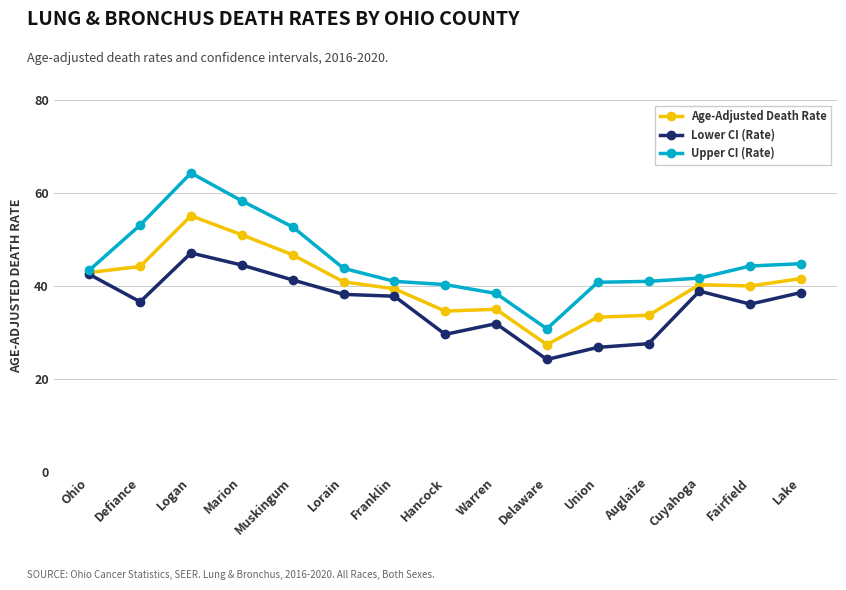

What are all the series names shown in the legend?

Age-Adjusted Death Rate, Lower CI (Rate), Upper CI (Rate)